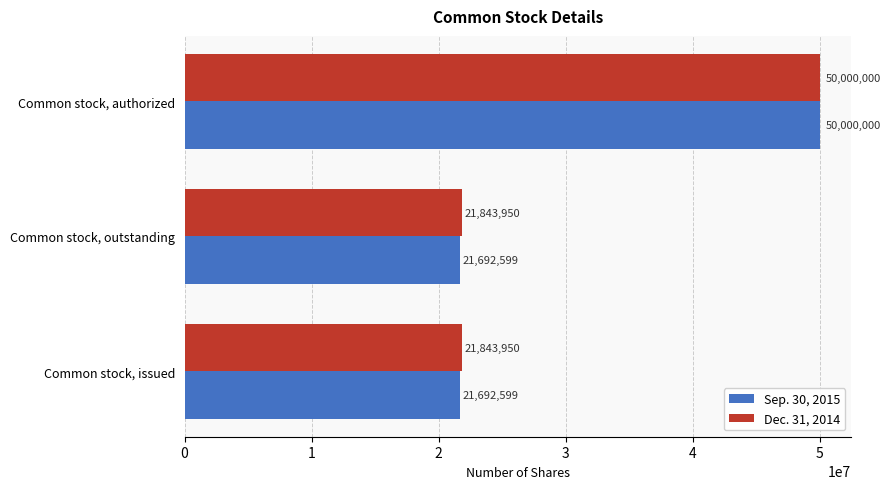

Rank the series at Common stock, issued from highest to lowest value.

Dec. 31, 2014, Sep. 30, 2015